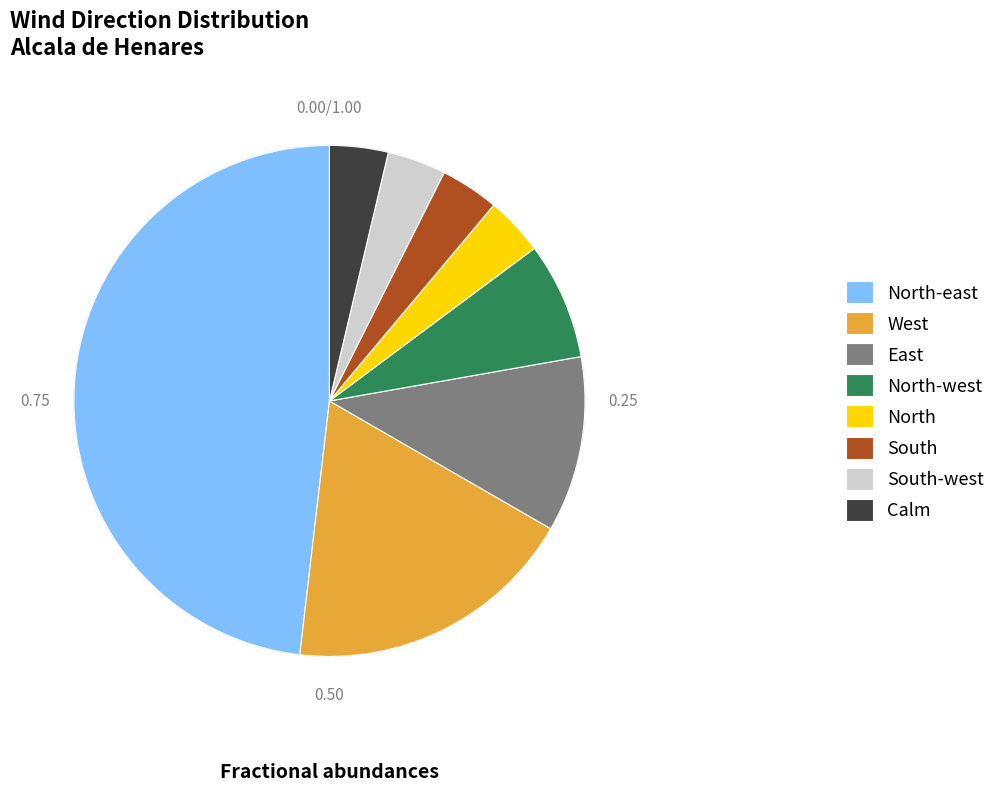

Approximately how many times larger is the value at South-west compared to Calm?

1.0